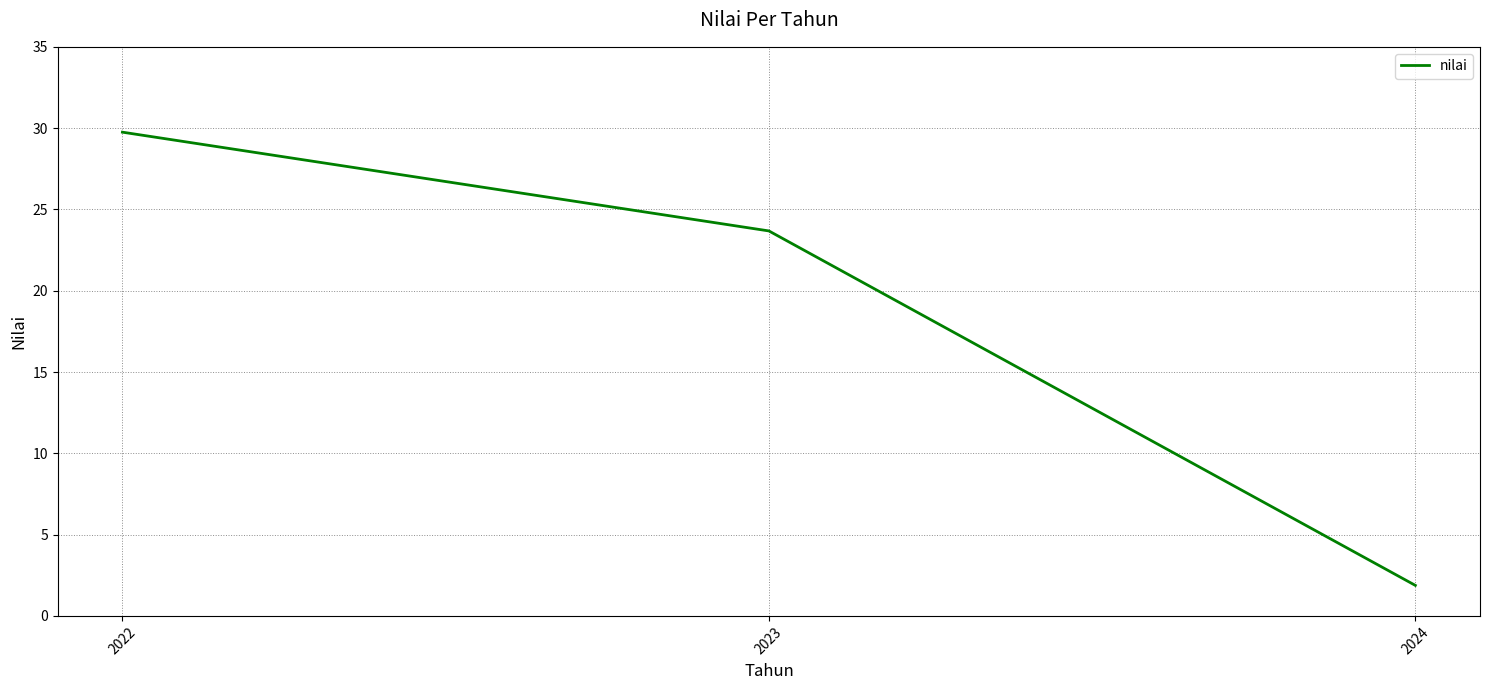

Reading left to right, extract all data points from this chart.

29.8	23.7	1.9